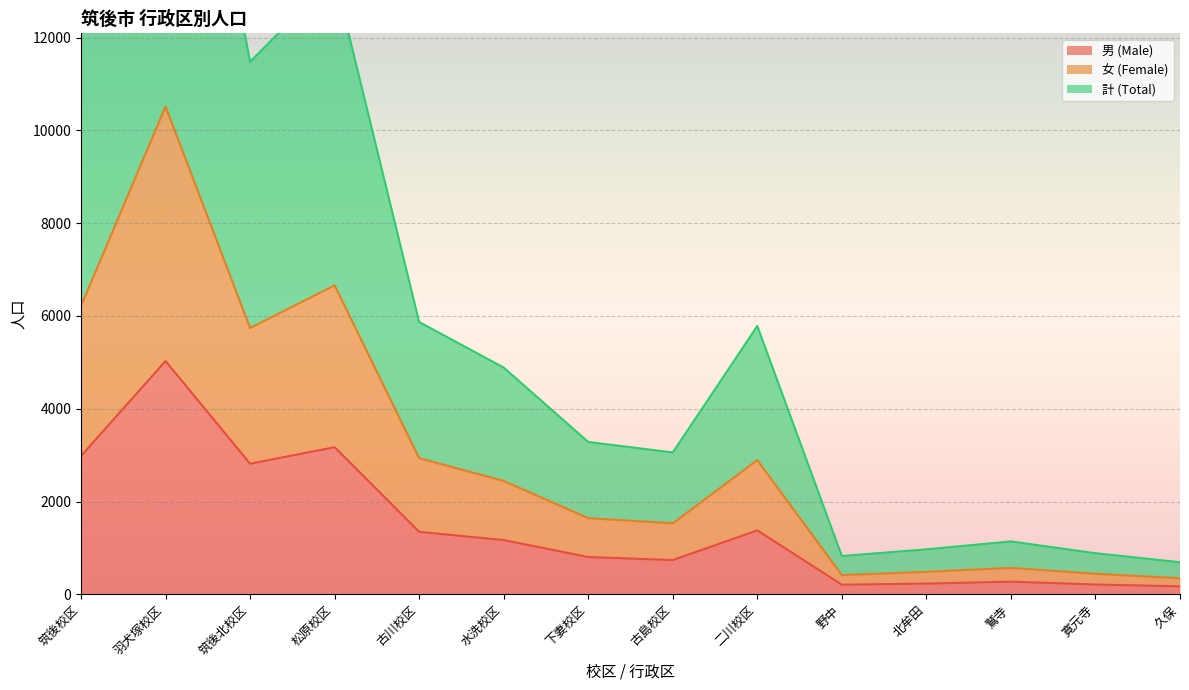

At how many categories does at least one series exceed 1403?

9